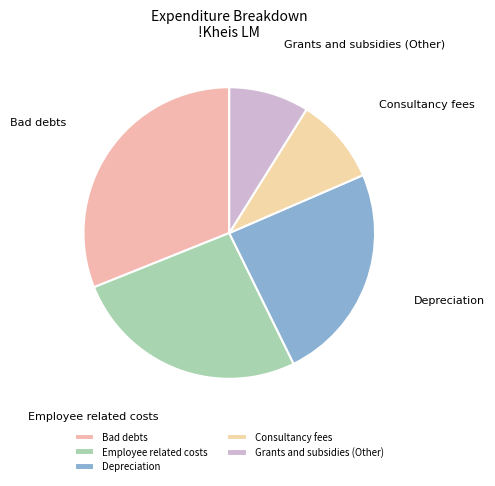

Which slice is the smallest?

Grants and subsidies (Other)